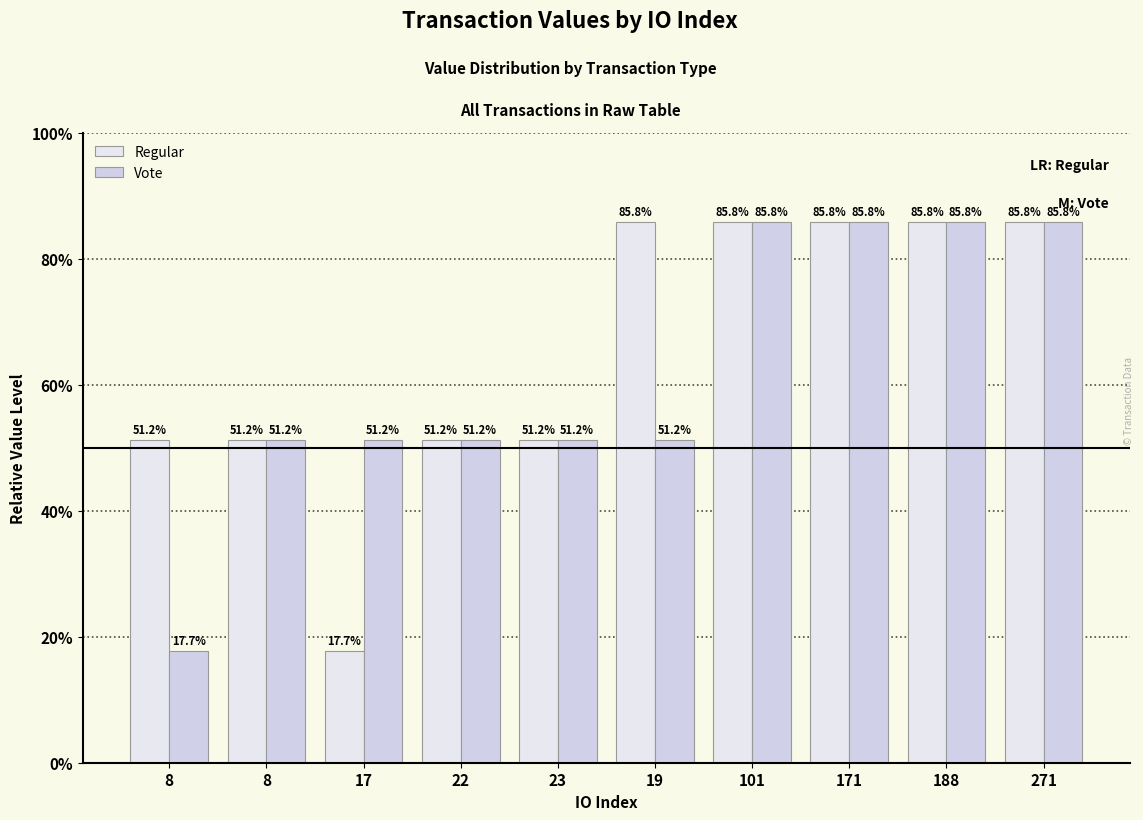

Does the chart contain any negative values?

No